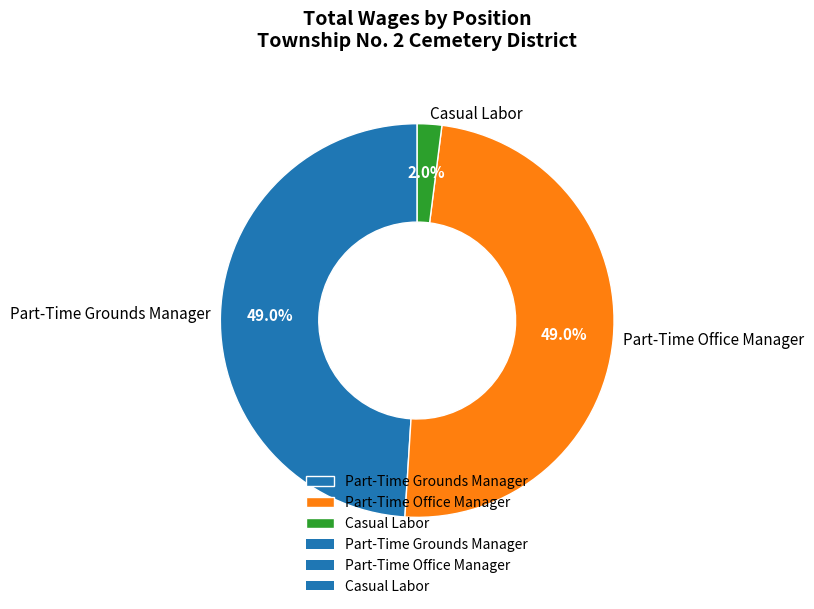

What is the smallest slice in the pie chart?

Casual Labor